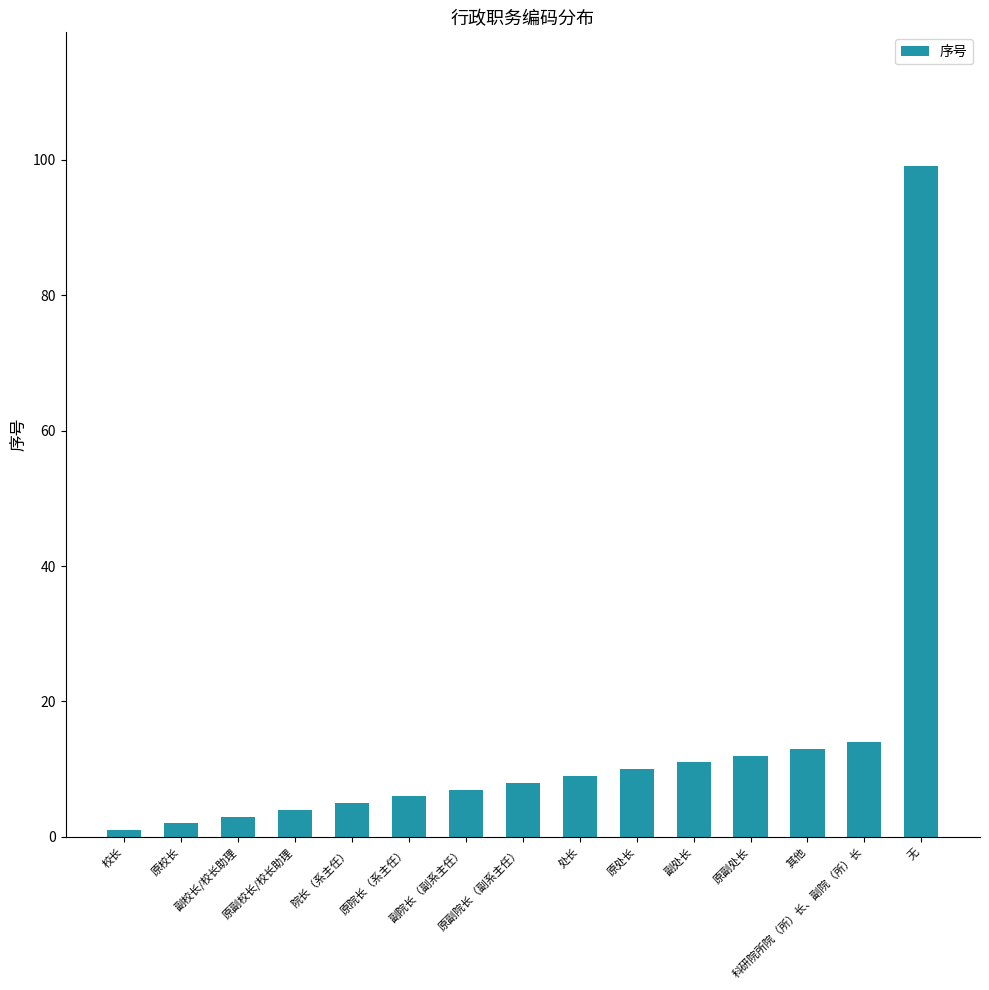

What is the sum of all values?

204